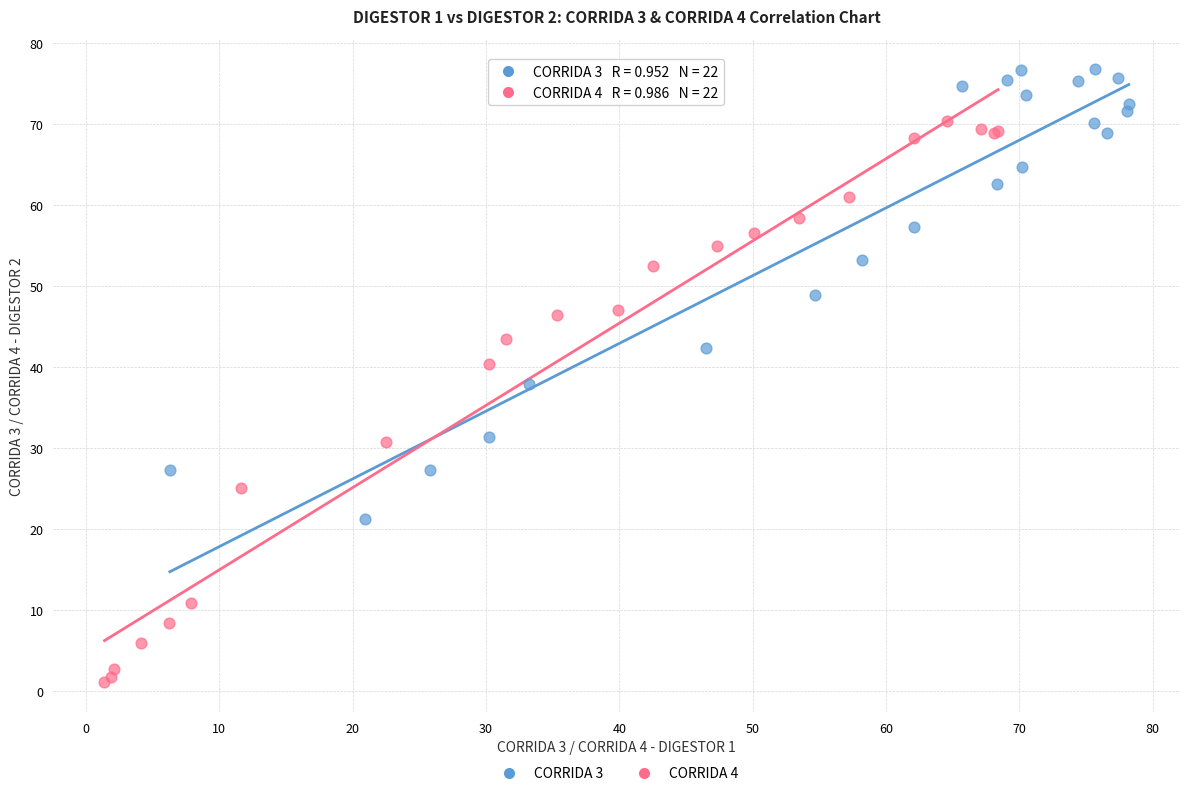

What are all the series names shown in the legend?

CORRIDA 3, CORRIDA 4